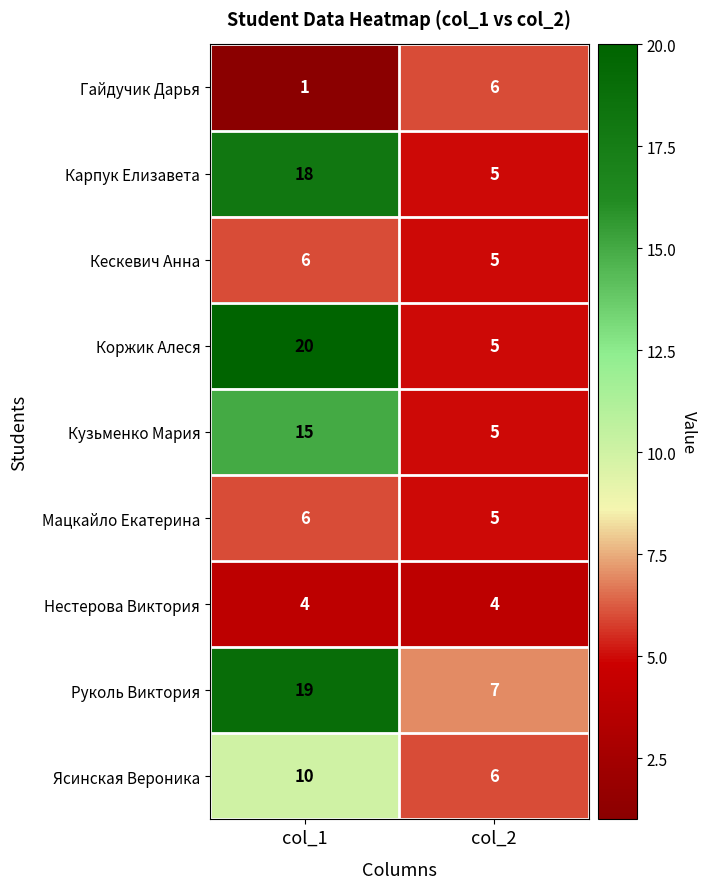

What is the difference between the highest and lowest values at col_1?

19